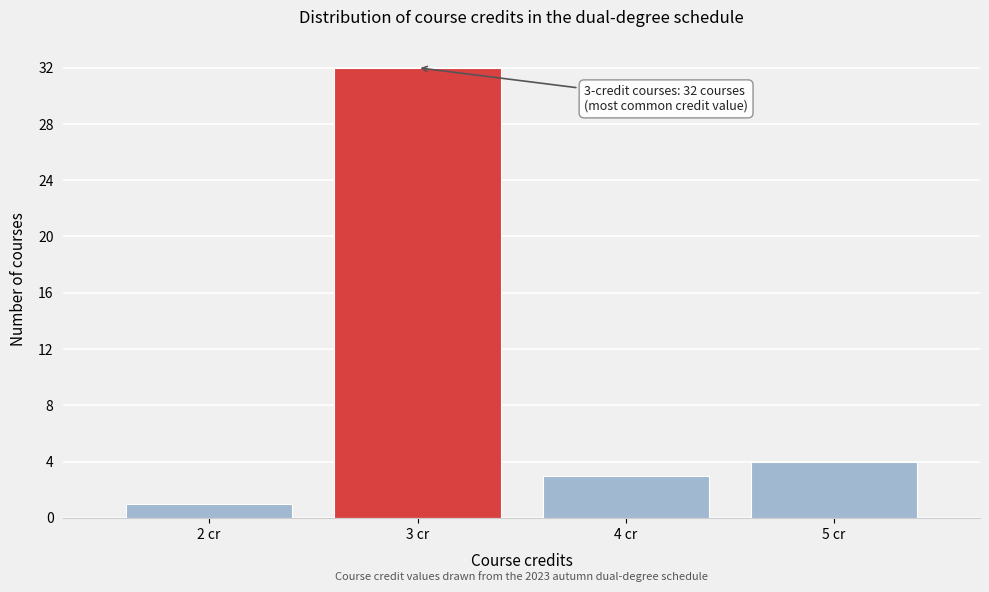

Reading right to left, extract all data points from this chart.

4	3	32	1